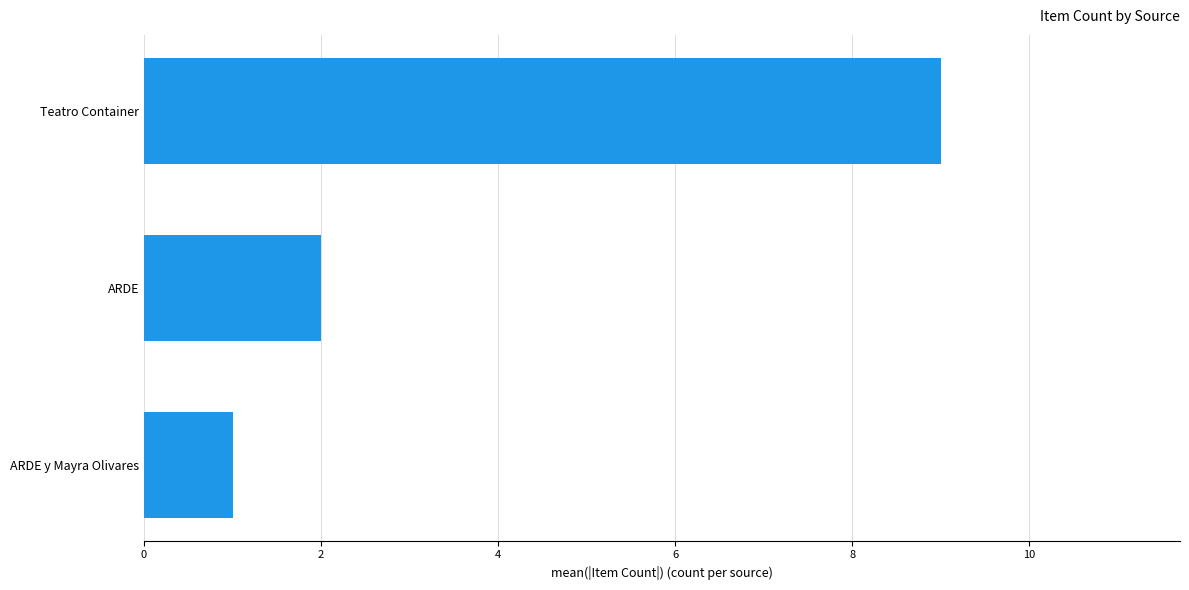

Rank the categories by value from lowest to highest.

ARDE y Mayra Olivares, ARDE, Teatro Container